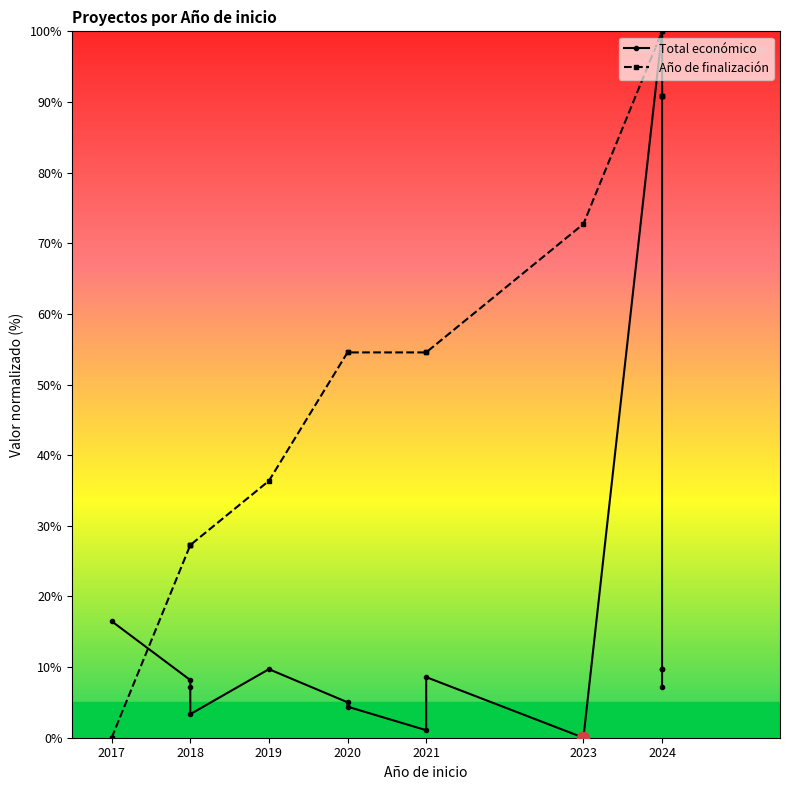

What are all the series names shown in the legend?

Total económico, Año de finalización